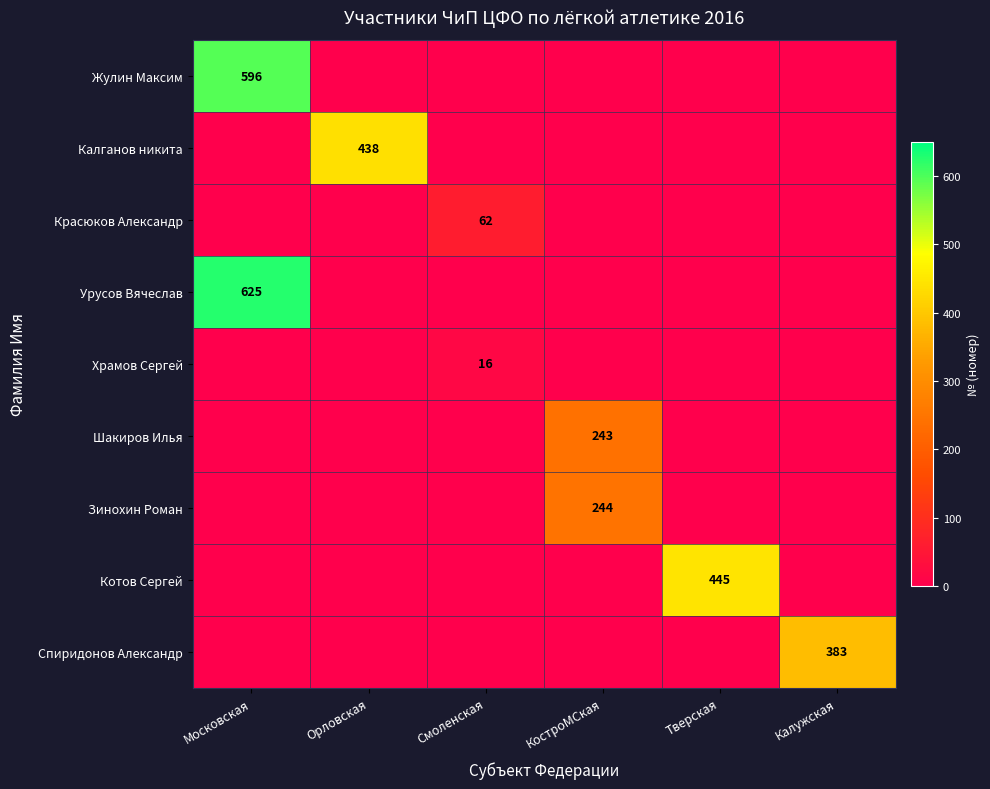

What is the difference between the highest and lowest values at Смоленская?

62